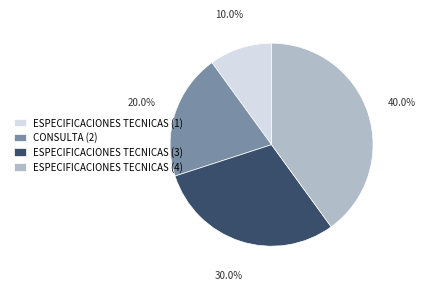

What is the total percentage of ESPECIFICACIONES TECNICAS (3) and ESPECIFICACIONES TECNICAS (1)?

40.0%